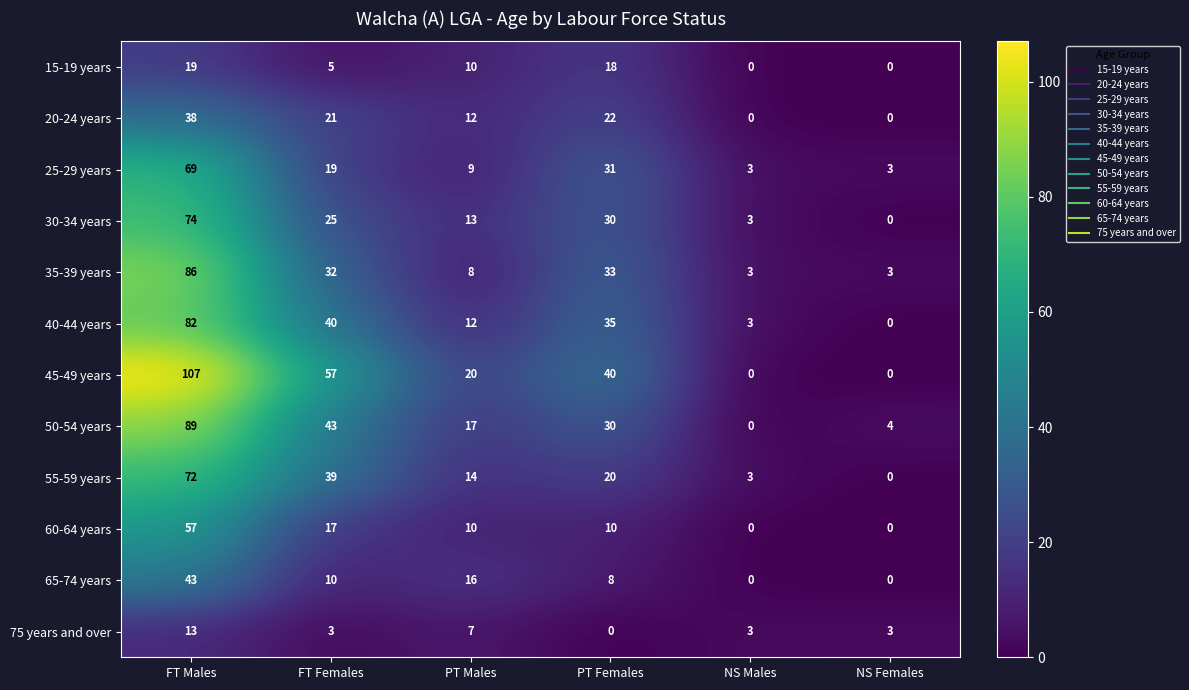

At which label does 30-34 years reach its peak?

FT Males